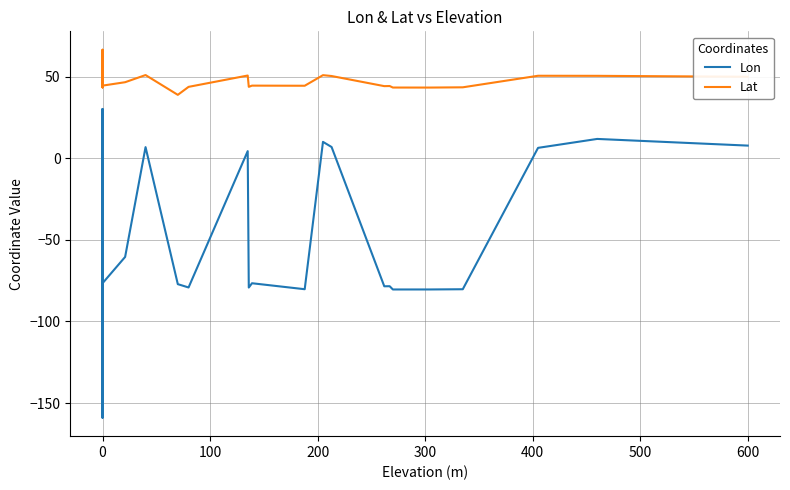

In Lon, how many points are higher than both neighbors (excluding endpoints)?

8